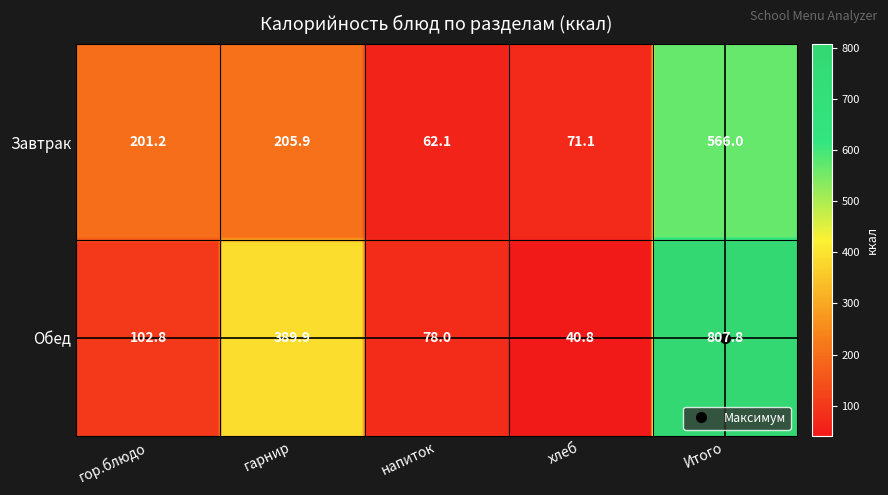

Which has a higher value, хлеб or Итого?

Итого